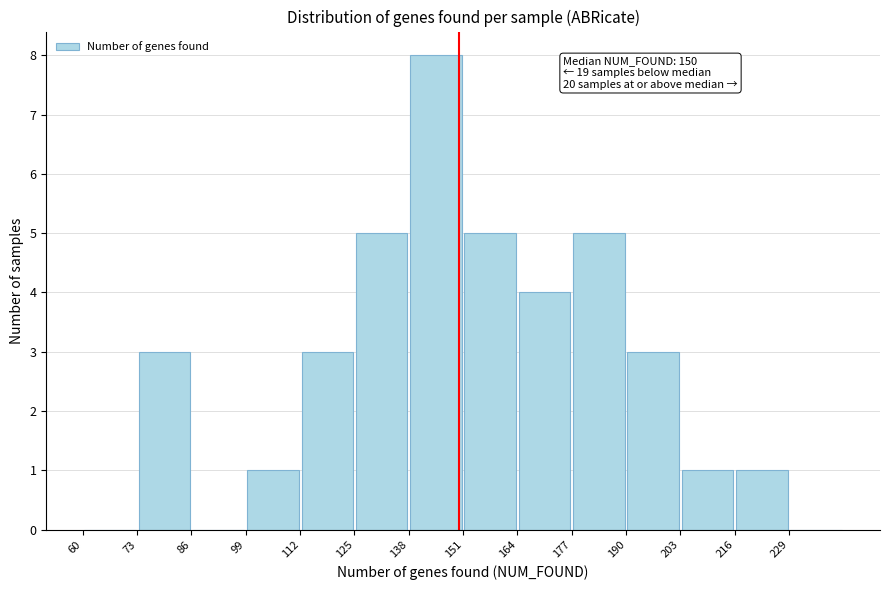

Which range on the x-axis has the tallest bar?

138 to 151